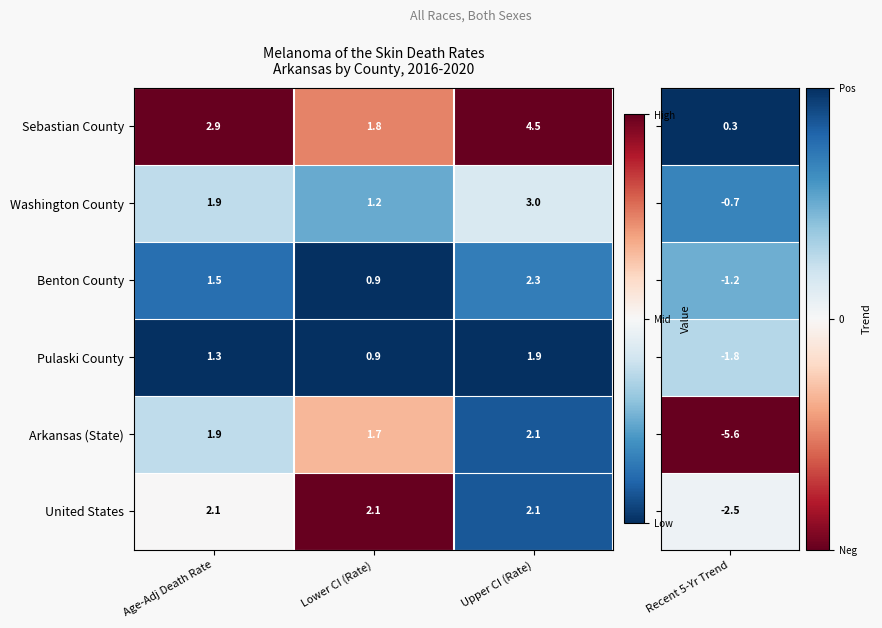

Rank the categories by Pulaski County value from highest to lowest.

Upper CI (Rate), Age-Adj Death Rate, Lower CI (Rate)